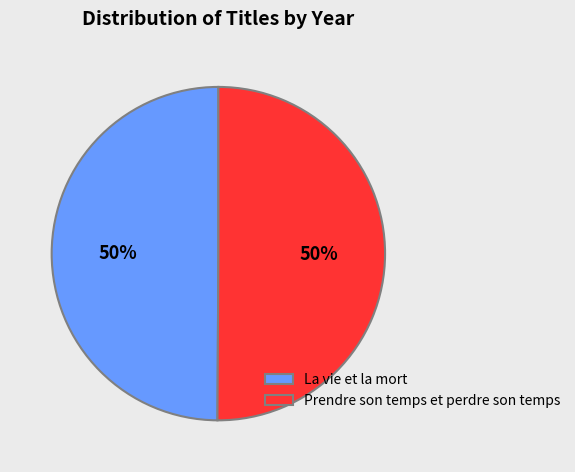

To the nearest percent, what is the average slice percentage?

50%